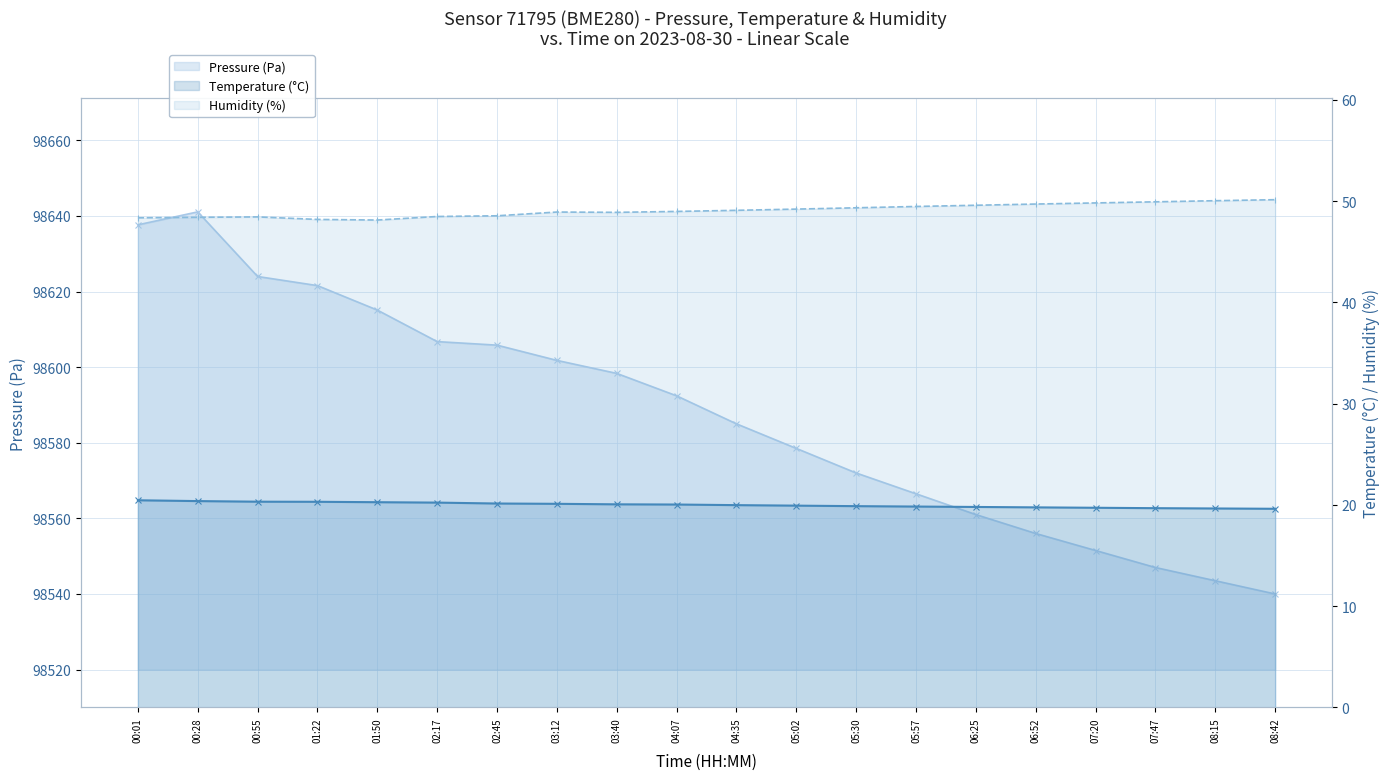

What is the label of the 20th point from the right?

00:01